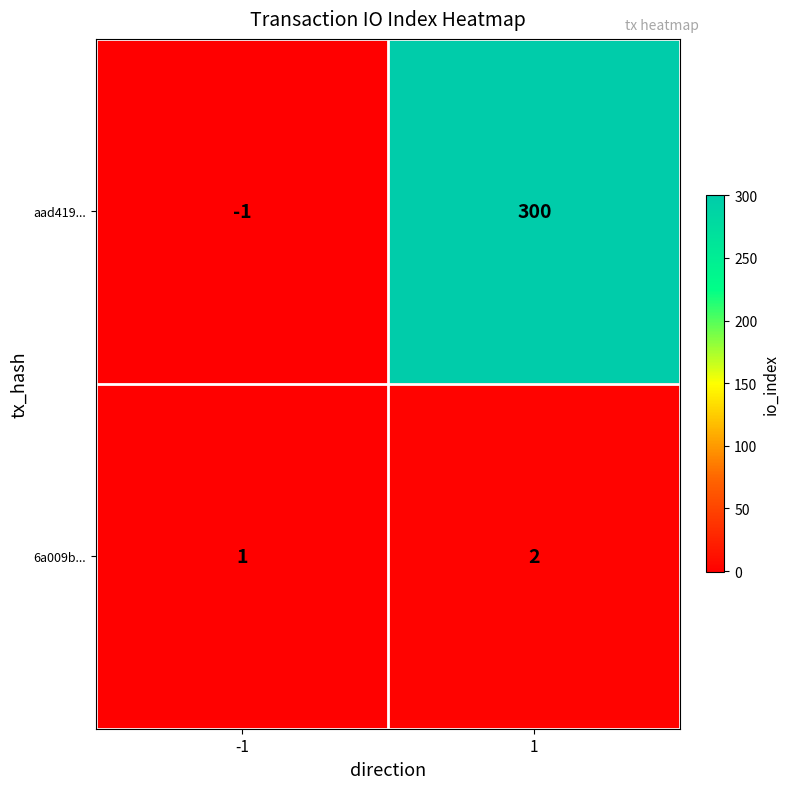

The aad419... series shows 300 at 1. True or false?

True